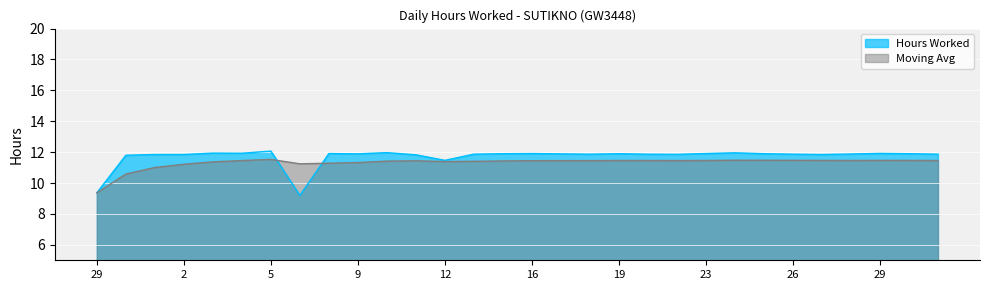

At which label does Hours Worked reach its peak?

5